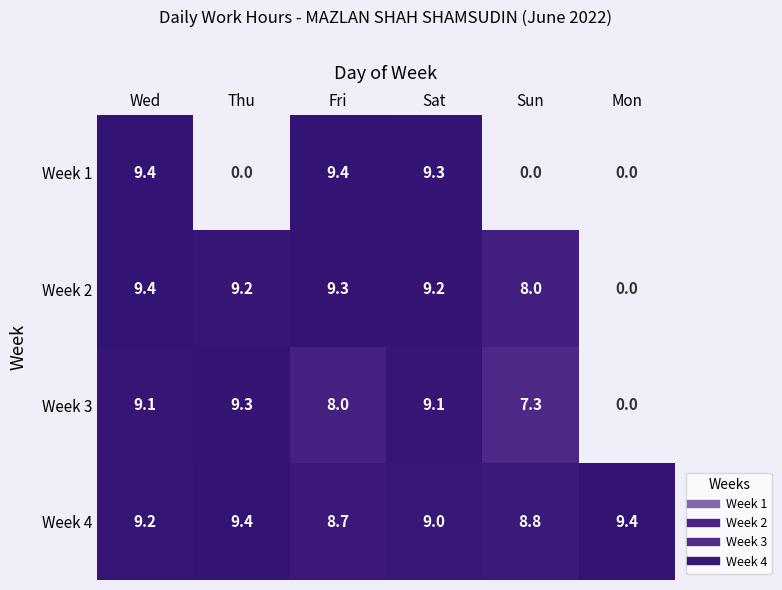

At how many categories does at least one series exceed 7?

6